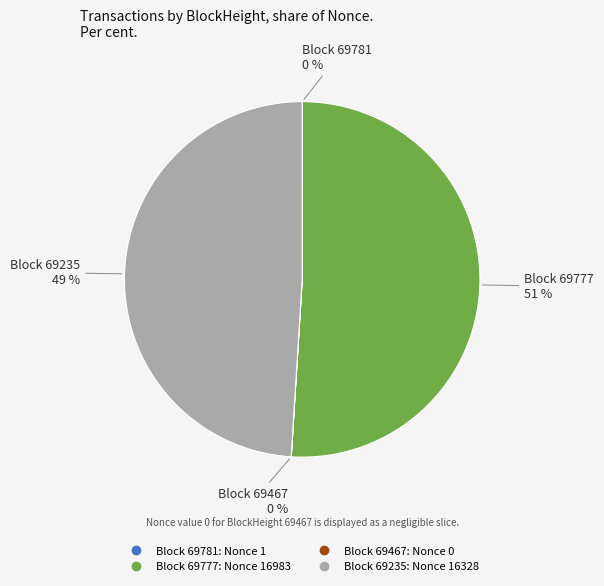

To the nearest percent, what is the average slice percentage?

25%